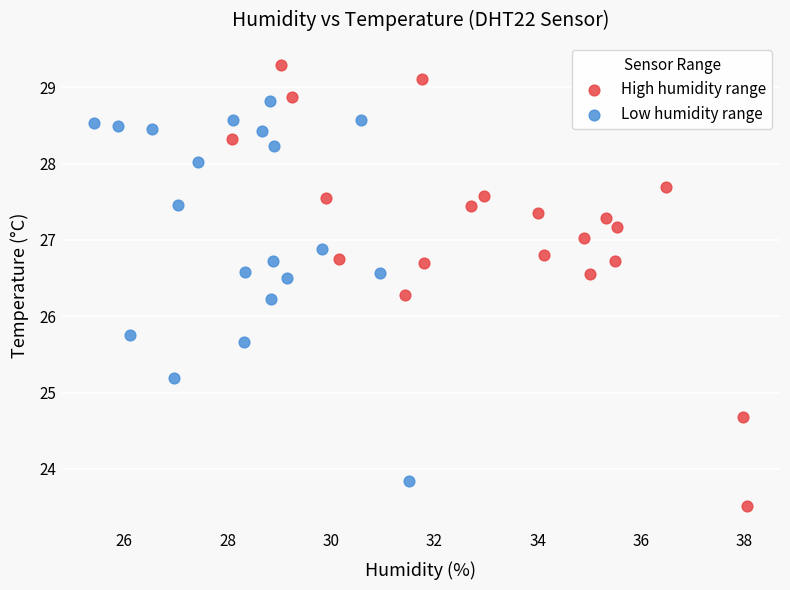

Which series has the widest spread of Y values?

High humidity range